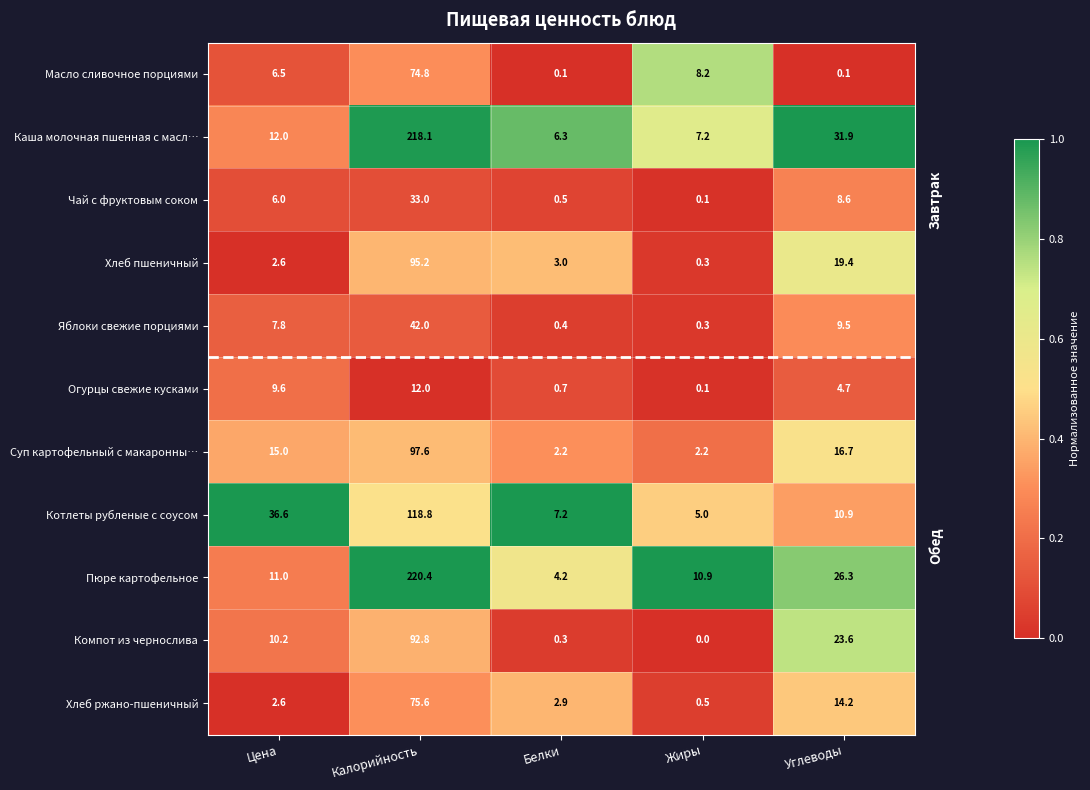

The Суп картофельный с макаронны… series shows 3.7 at Углеводы. True or false?

False